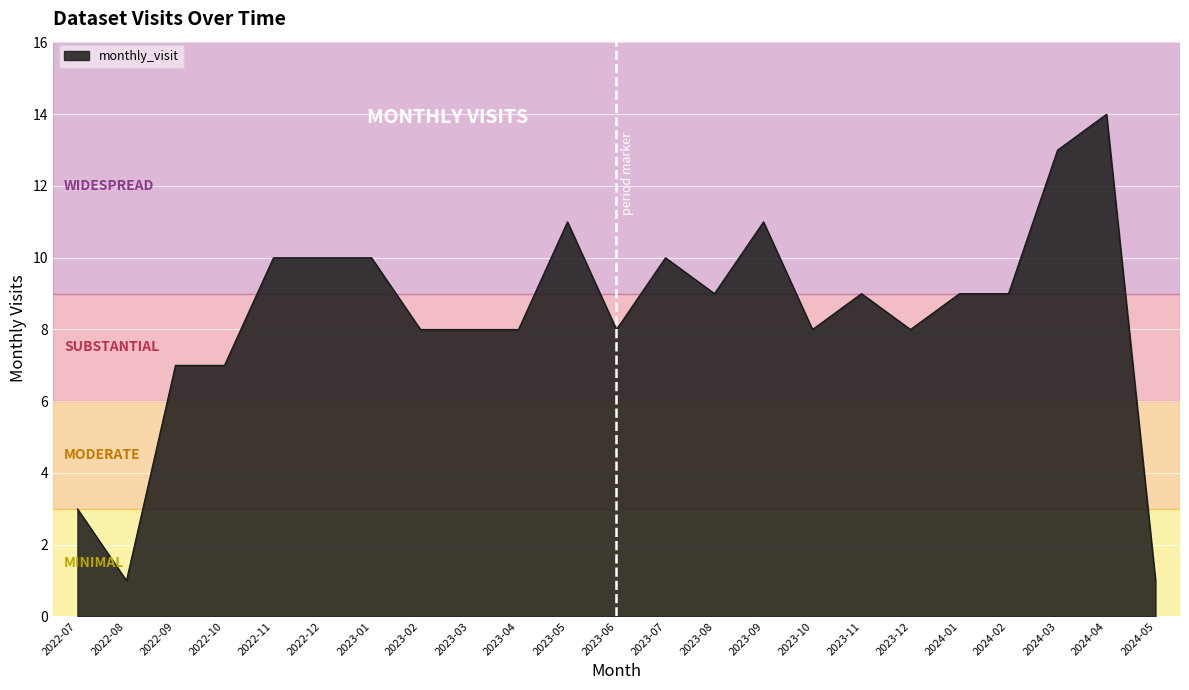

How many lines are shown in the chart?

1